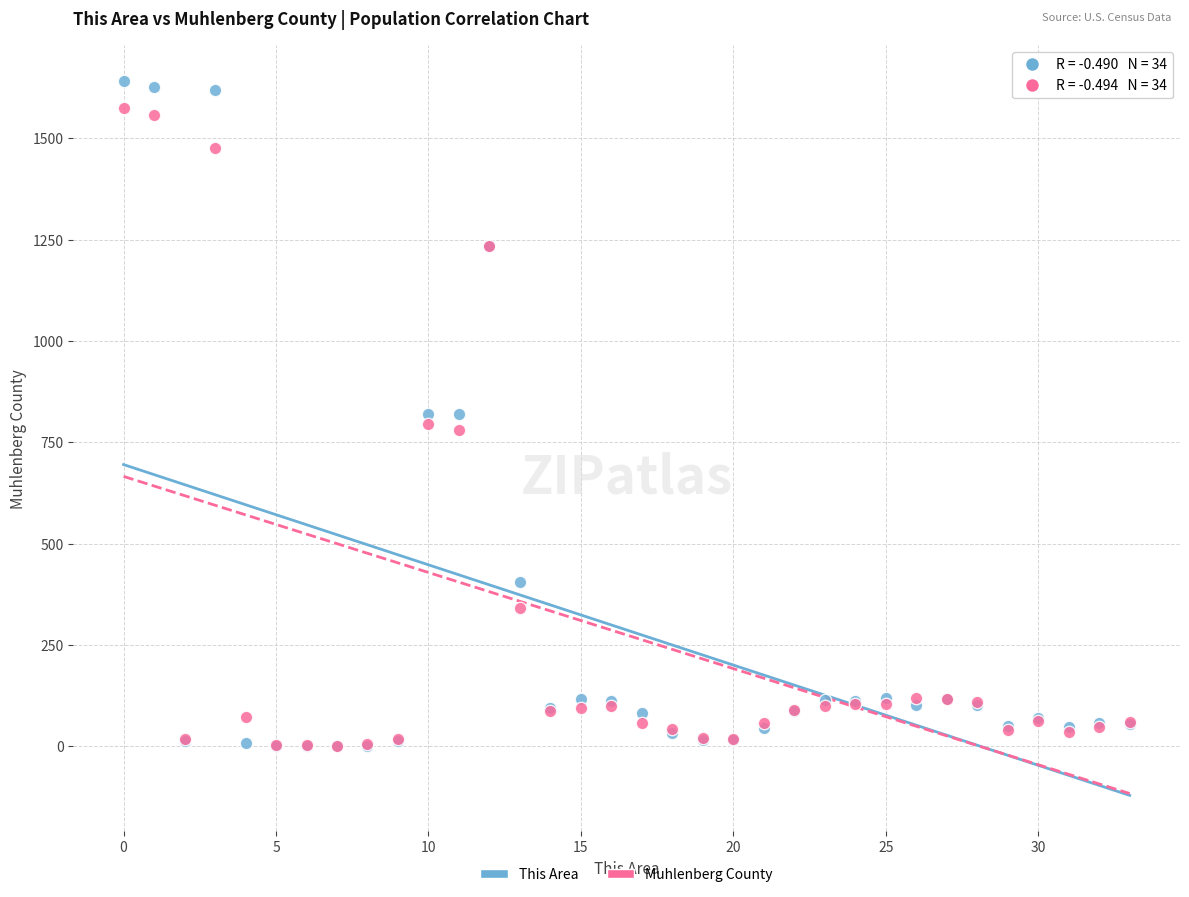

Which series reaches the maximum Y coordinate?

This Area